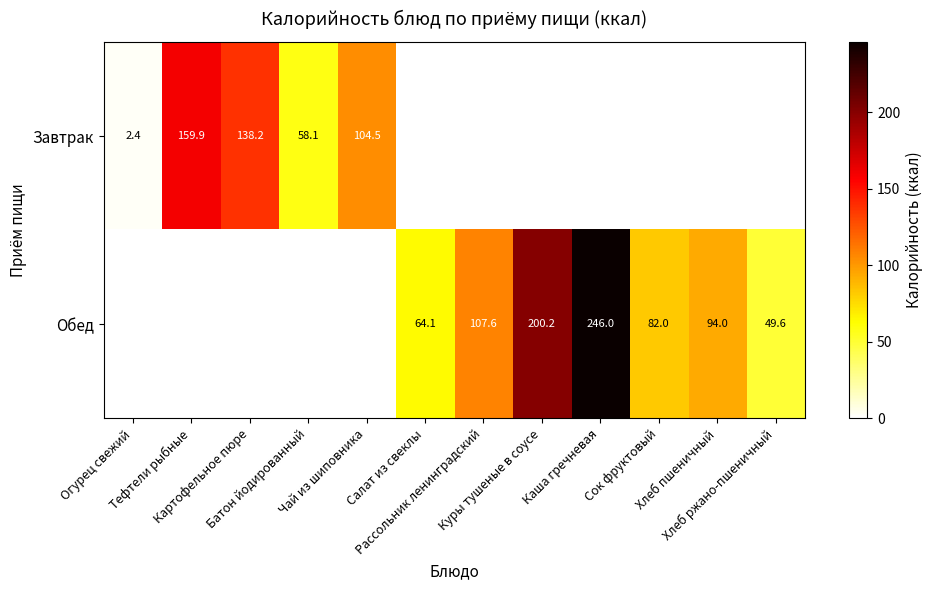

At how many categories does at least one series exceed 118?

4